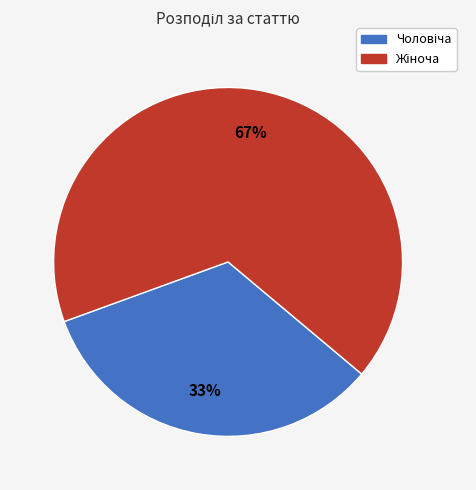

Count the number of slices in the pie.

2